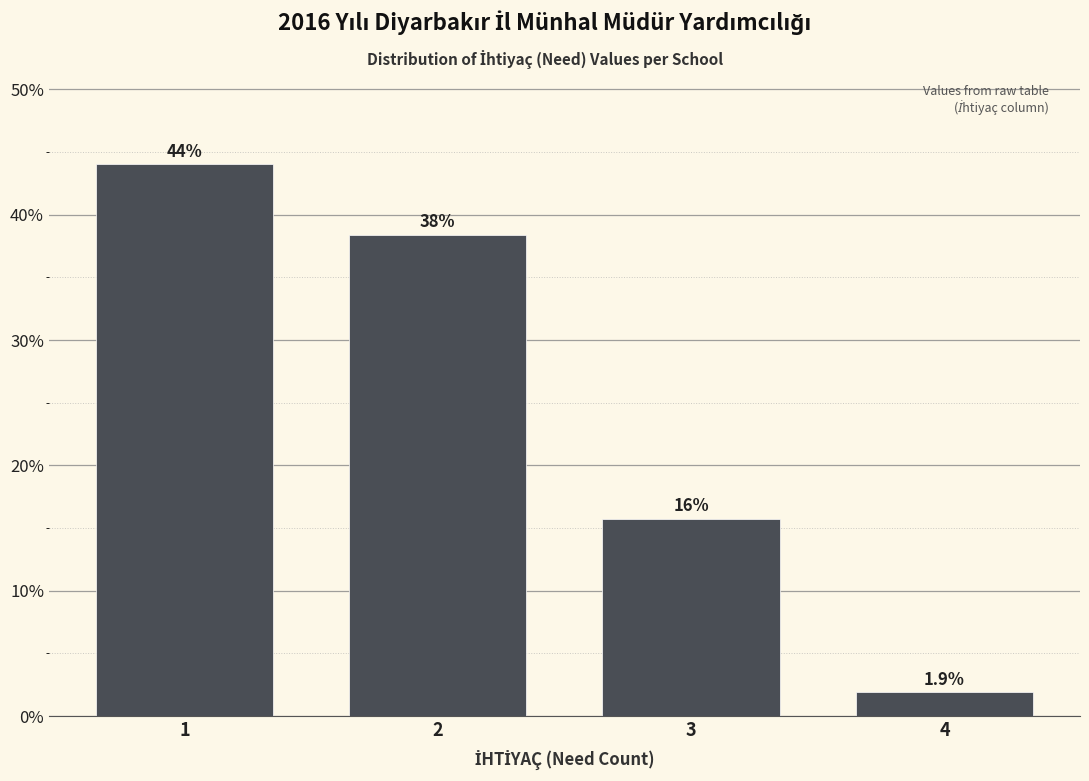

Reading left to right, list all the values displayed in this chart.

44.0	38.4	15.7	1.9